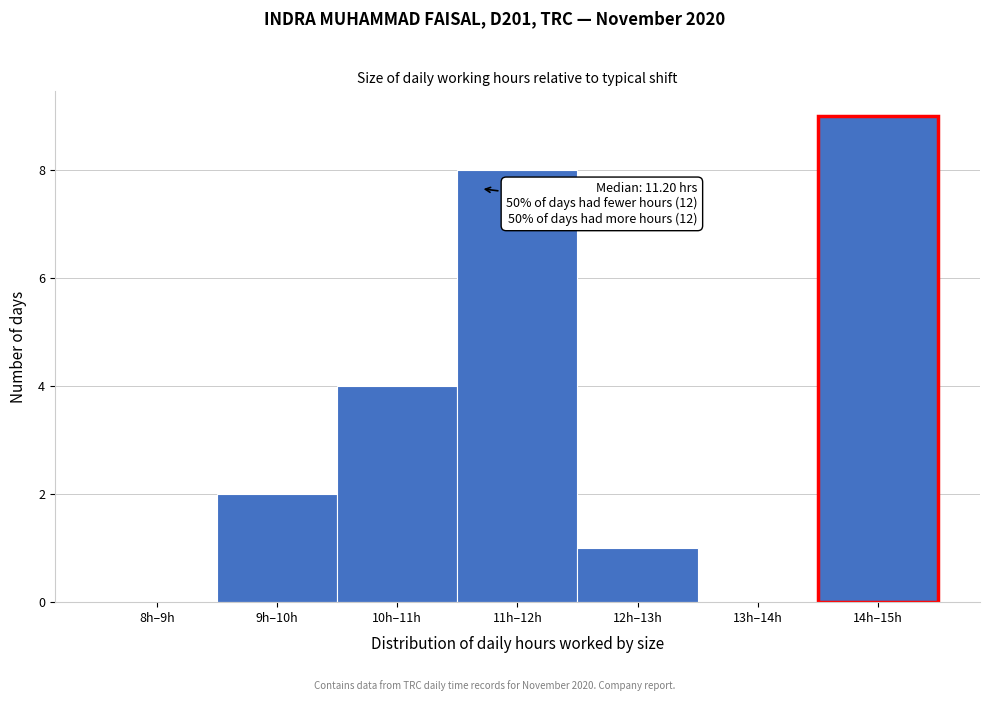

Reading right to left, extract all data points from this chart.

14h–15h=9	13h–14h=0	12h–13h=1	11h–12h=8	10h–11h=4	9h–10h=2	8h–9h=0